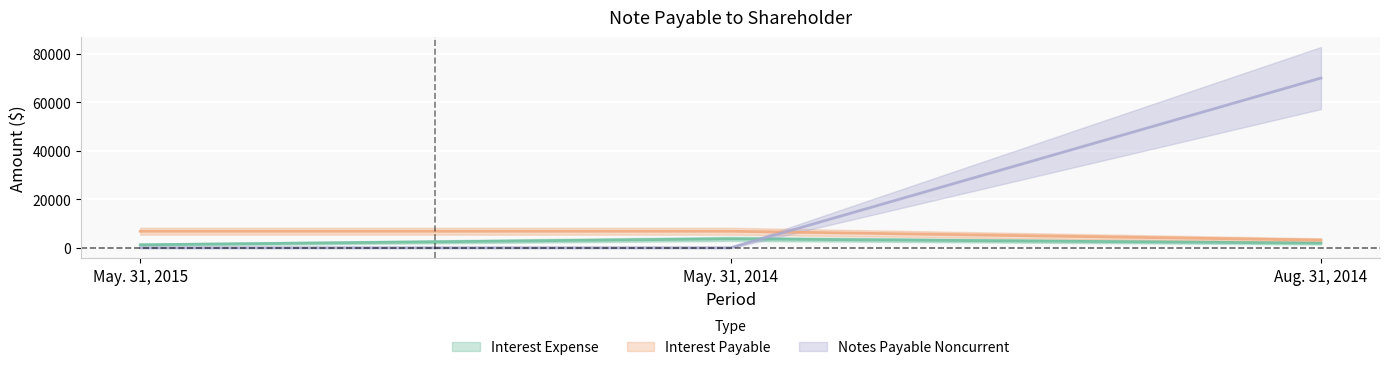

Is this an area chart (filled region under the line)?

No